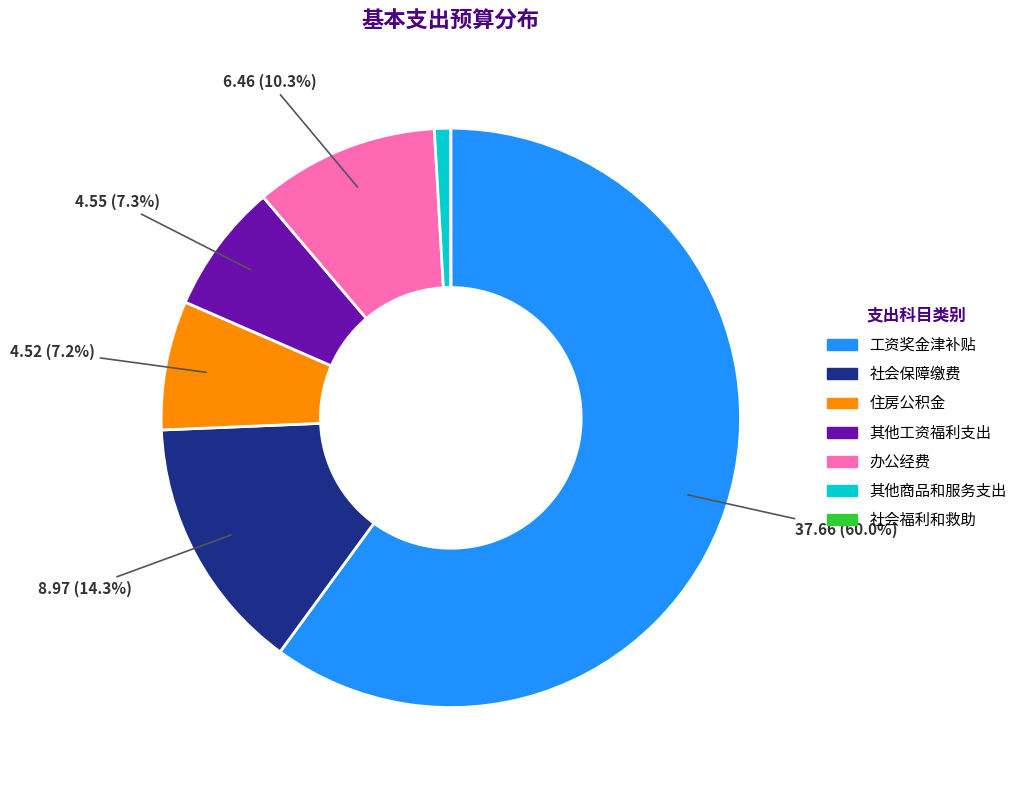

To the nearest percent, what percentage of the pie is 其他商品和服务支出?

1%